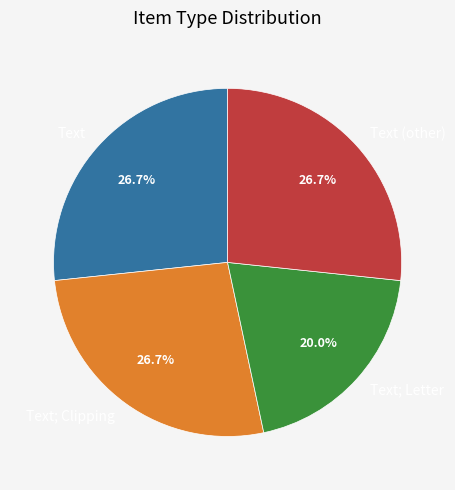

Is there any slice that represents more than half of the pie?

No